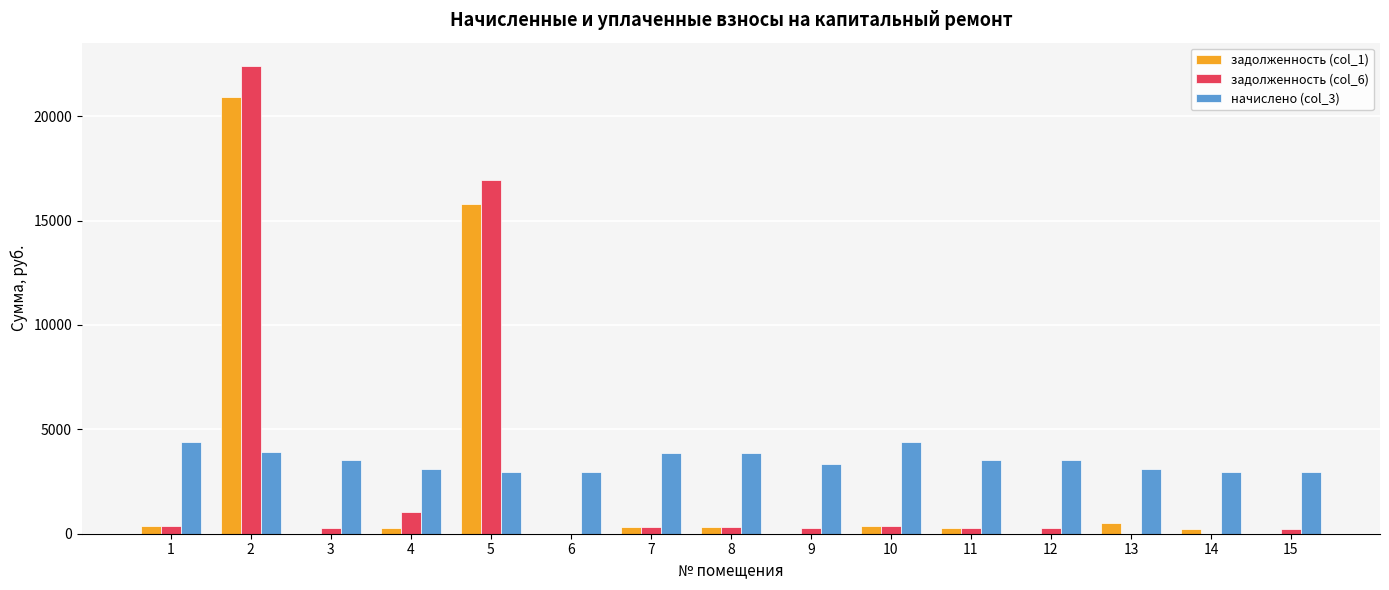

Is the value of задолженность (col_1) at 10 greater than the value of начислено (col_3) at 8?

No